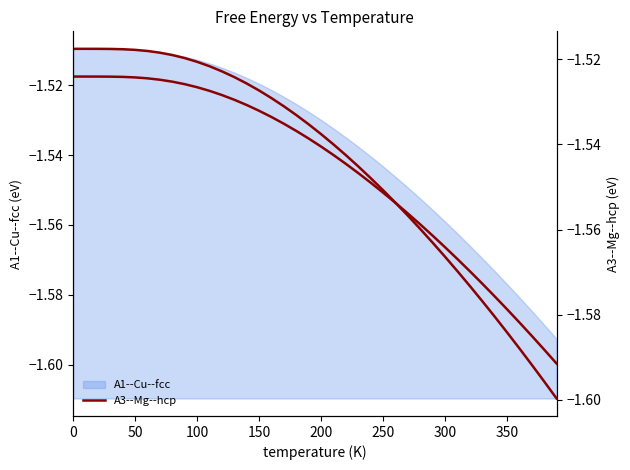

How many lines are shown in the chart?

1